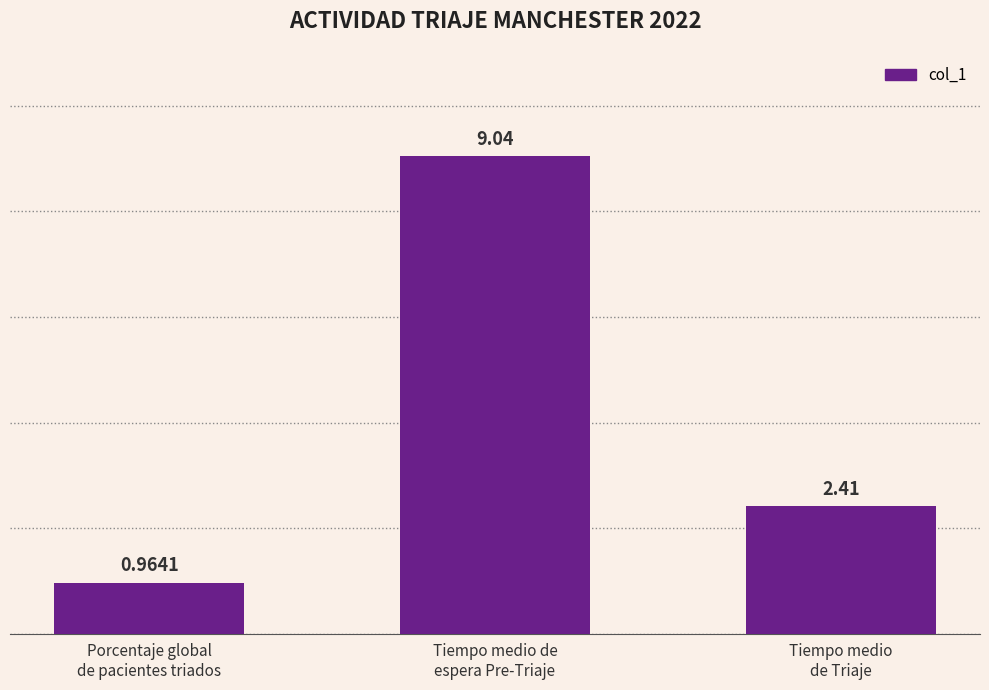

What is the average value?

4.1